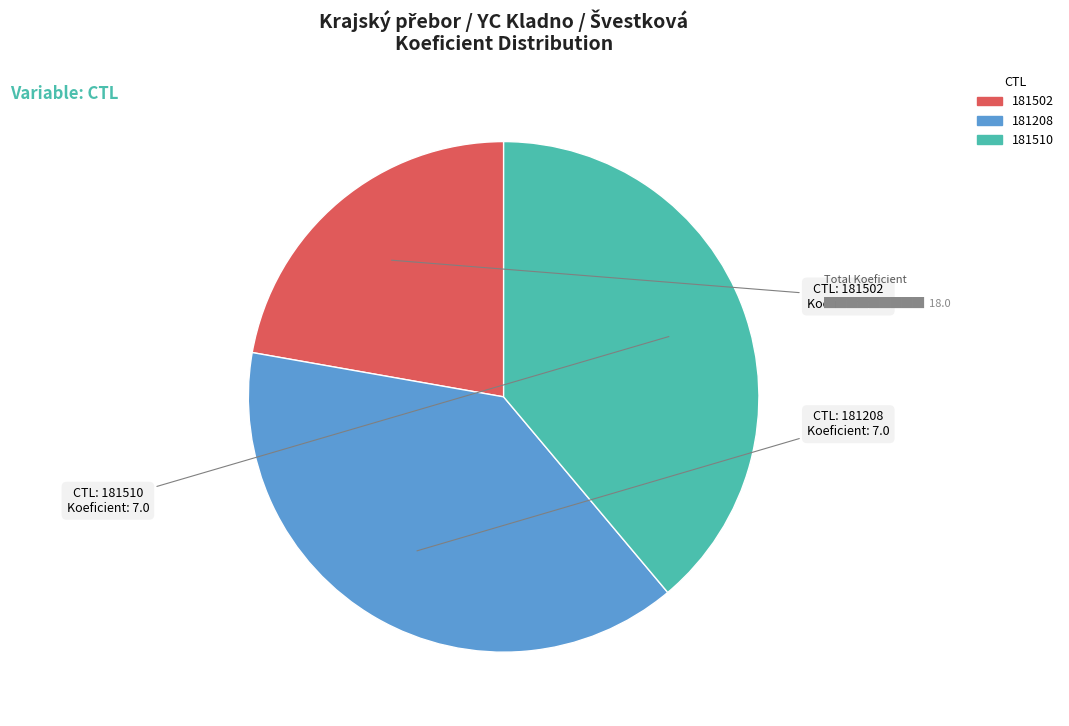

Combined, do 181502 and 181510 account for over 50%?

Yes